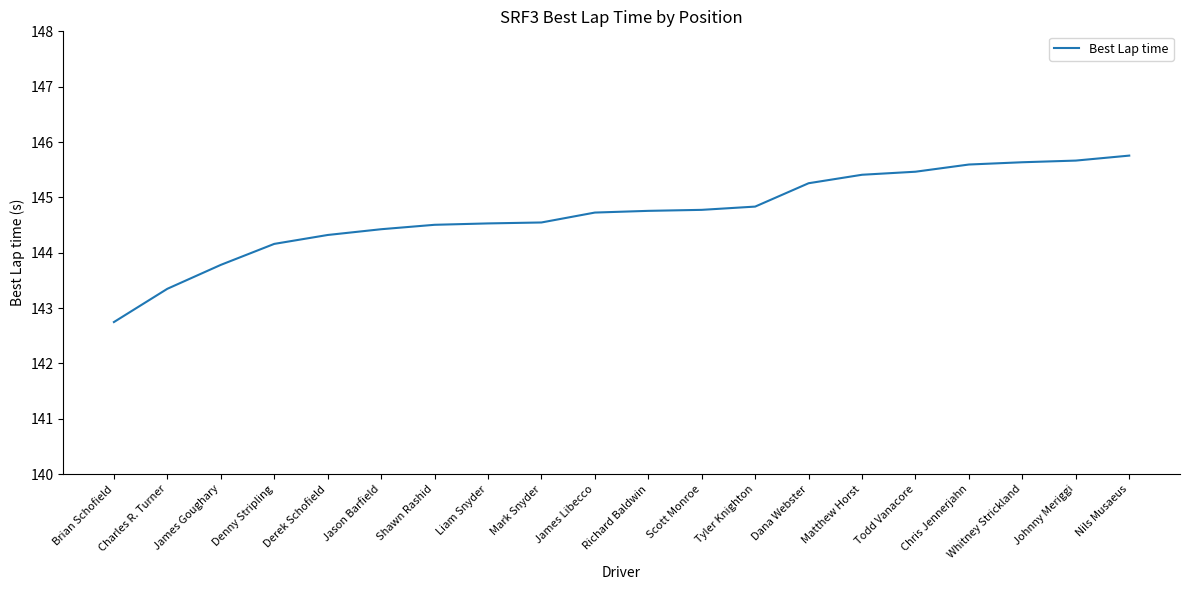

What position from the left is Liam Snyder?

8